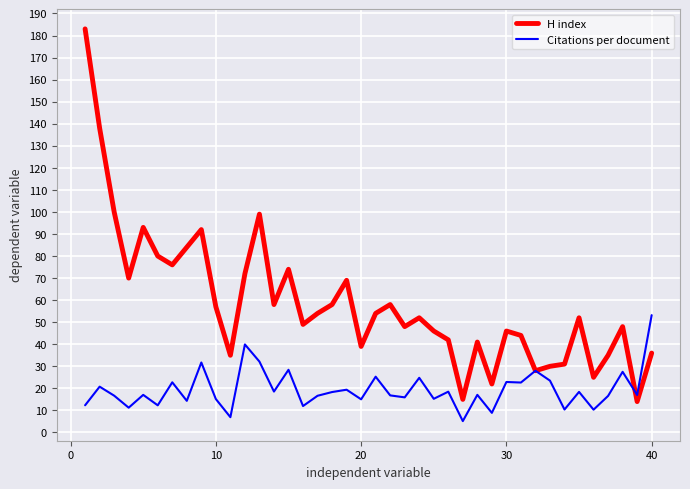

Rank the series by their maximum value, from highest to lowest.

H index, Citations per document